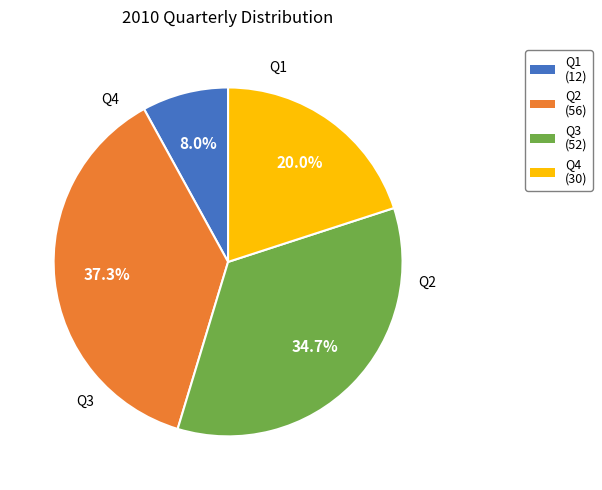

To the nearest percent, what is the difference between the largest and smallest slice percentages?

29%